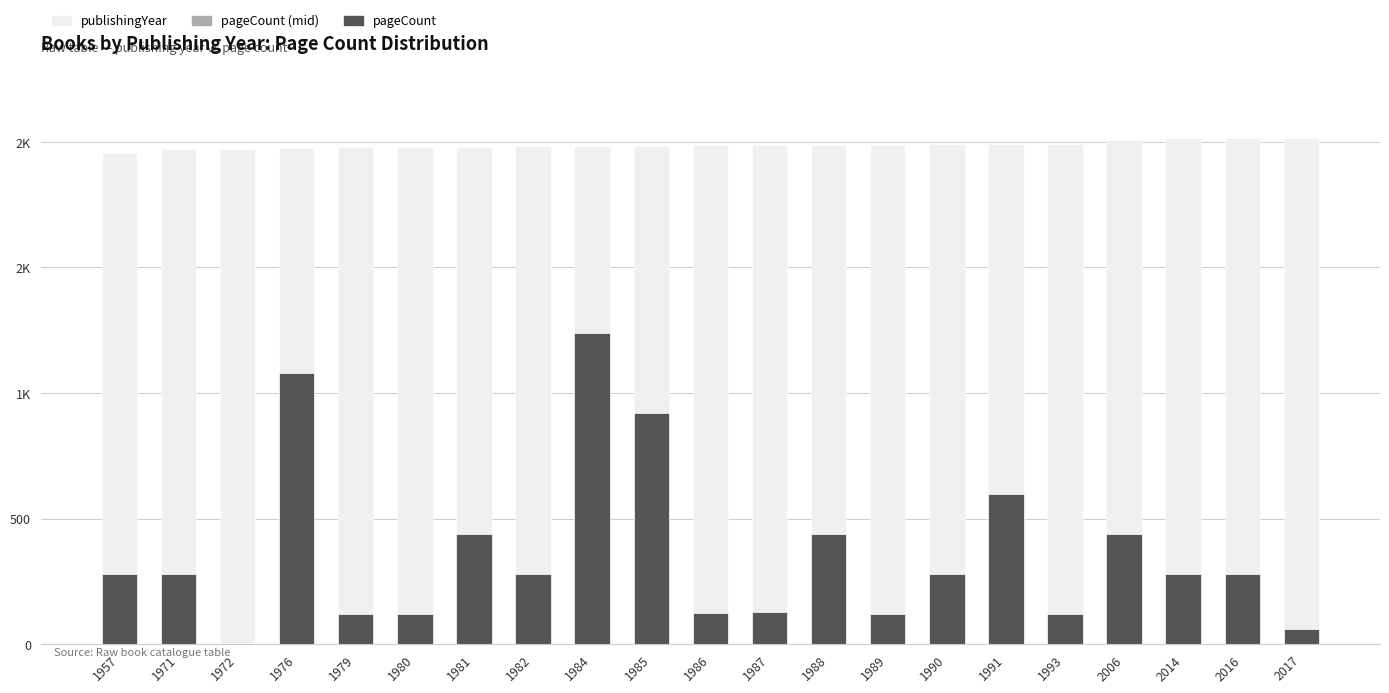

What is the sum of all publishingYear values?

41744